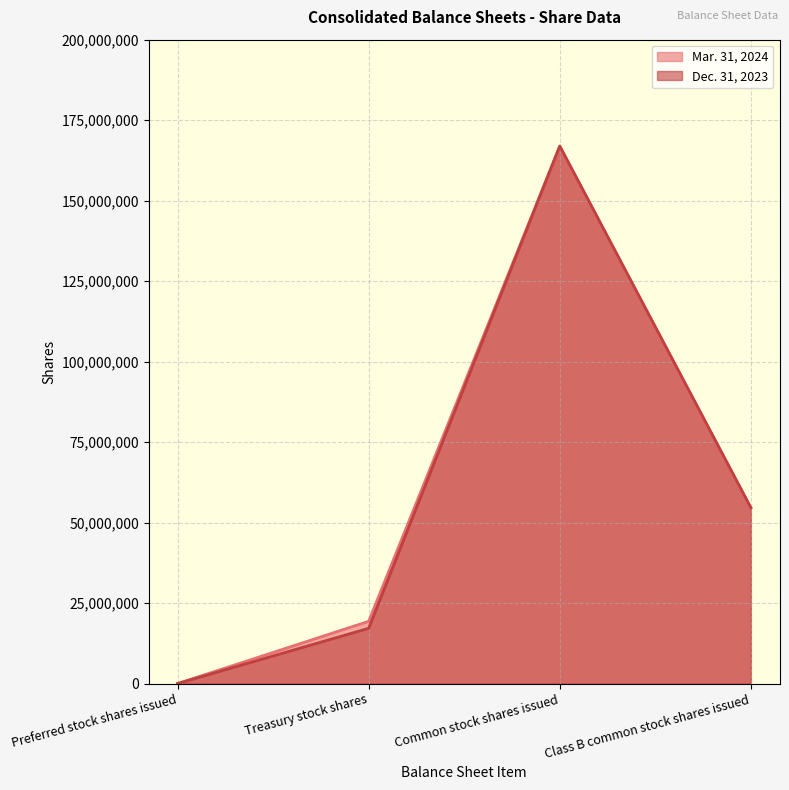

At how many categories does at least one series exceed 76978113?

1